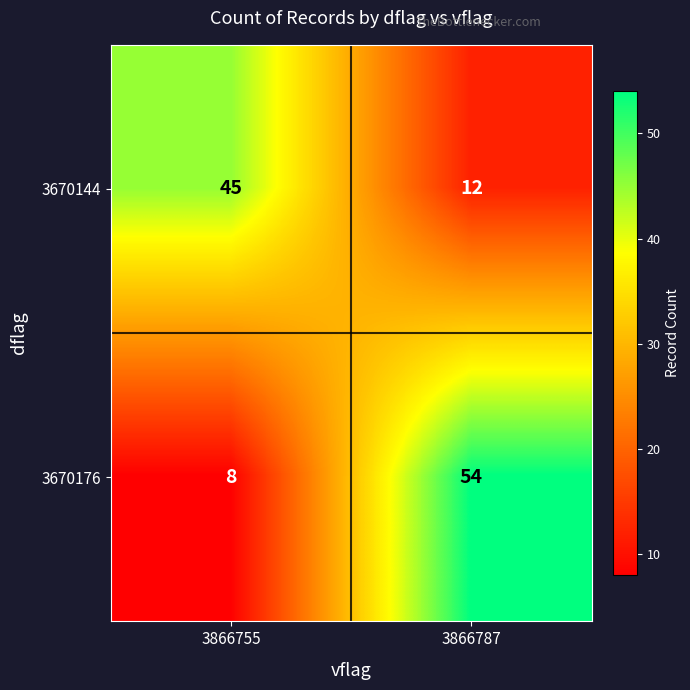

Which series has the largest range (max minus min)?

3670176